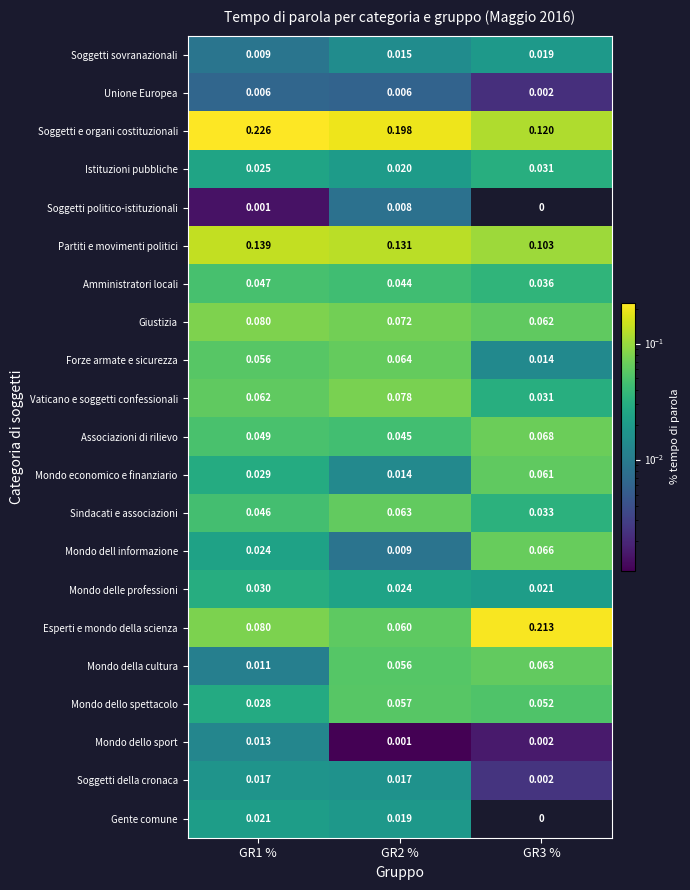

Which series has the widest spread of values?

Esperti e mondo della scienza